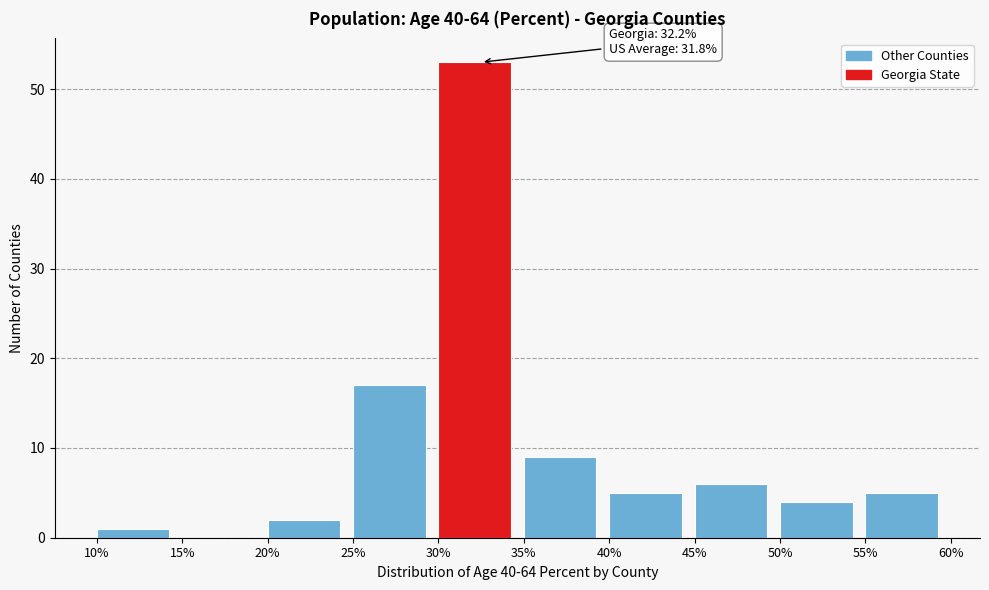

Which range on the x-axis has the tallest bar?

30% to 35%